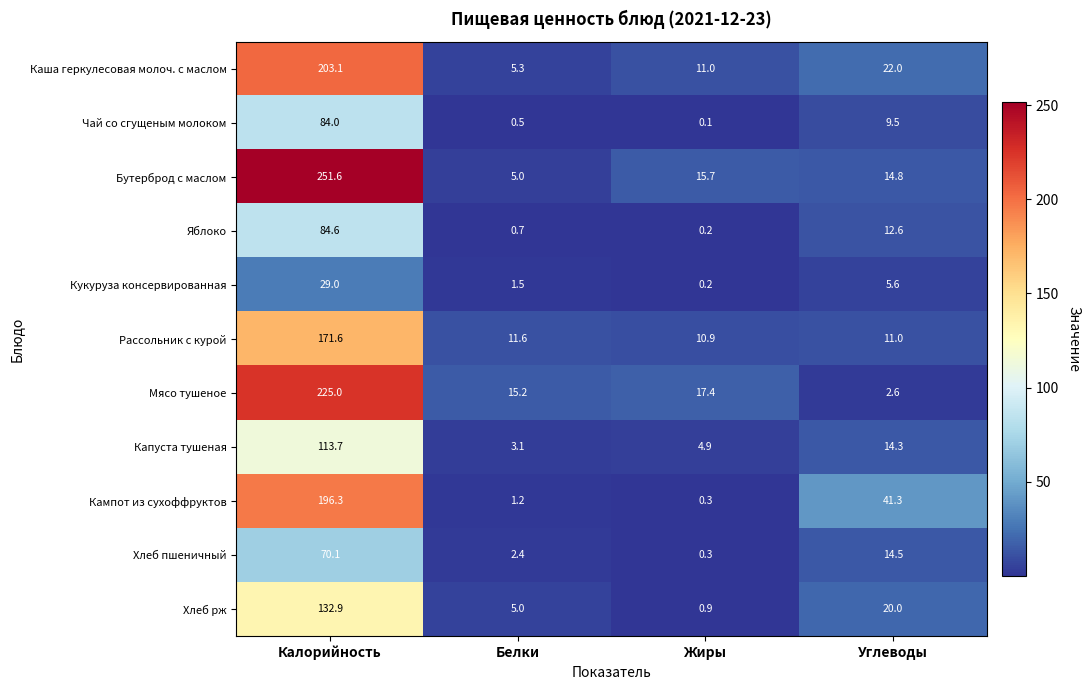

Count the number of data series in this chart.

11